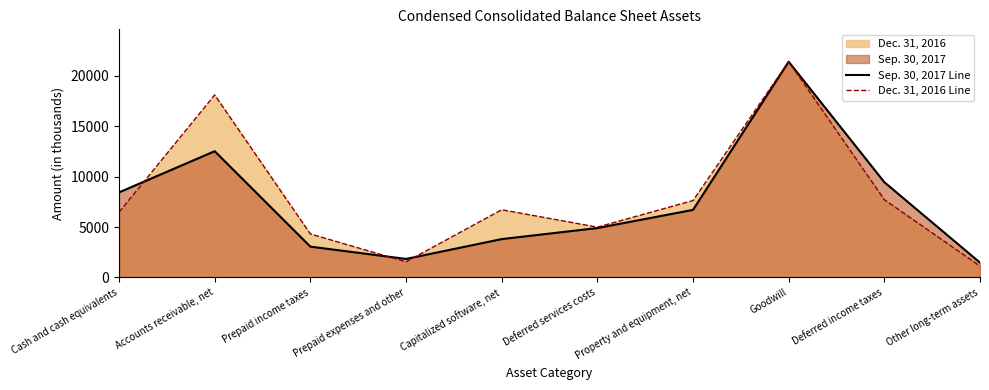

True or false: Sep. 30, 2017 Line has more than 2 interior local peaks.

False